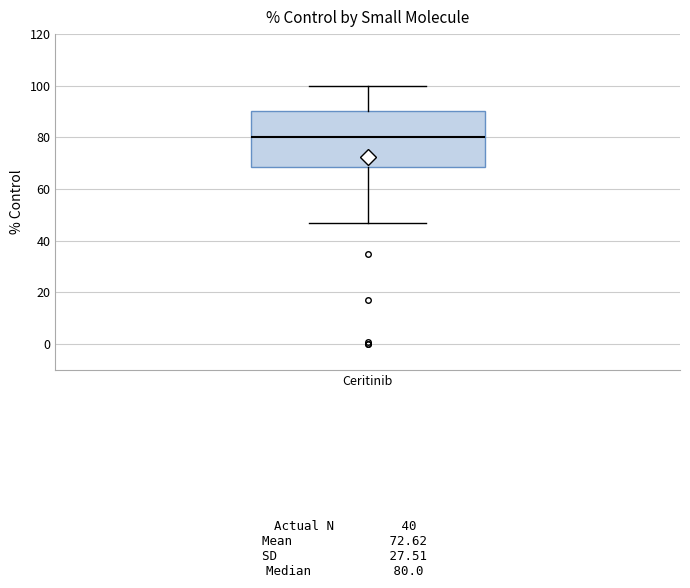

Where is the upper edge of the box for Ceritinib on the y-axis? The values are not printed on the chart, so give them approximately, as read against the axis.

90